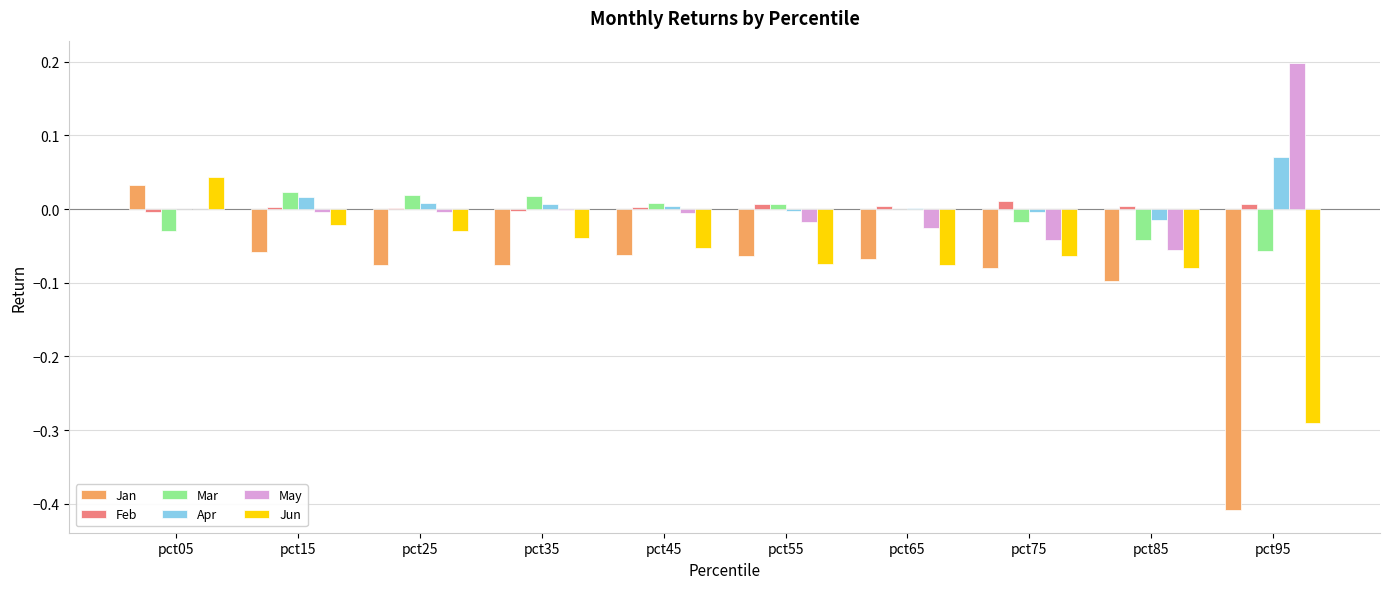

Count the number of data series in this chart.

6